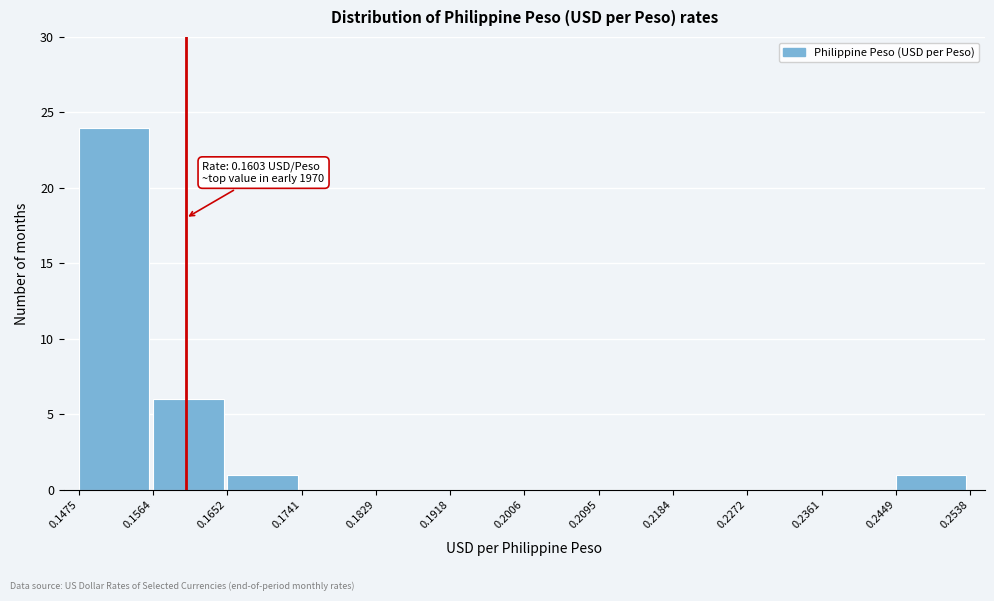

Over which range of the x-axis is the bar tallest?

0.1475 to 0.1564